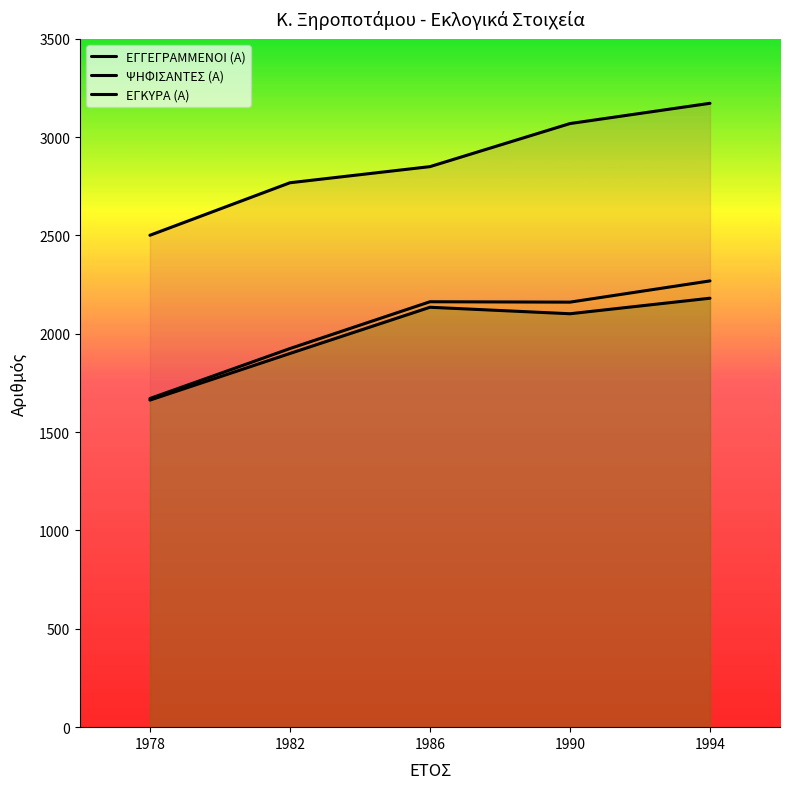

The value of ΕΓΓΕΓΡΑΜΜΕΝΟΙ (Α) at 1990 is 3069. True or false?

True